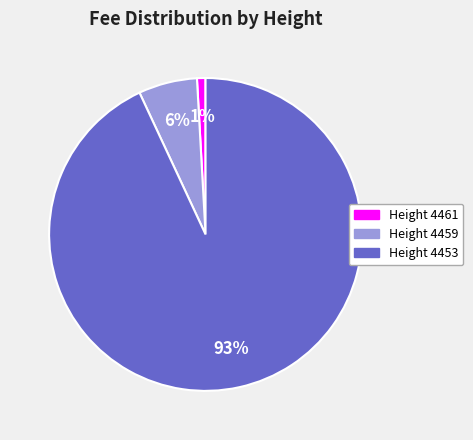

To the nearest percent, what is the difference between the largest and smallest slice percentages?

92%